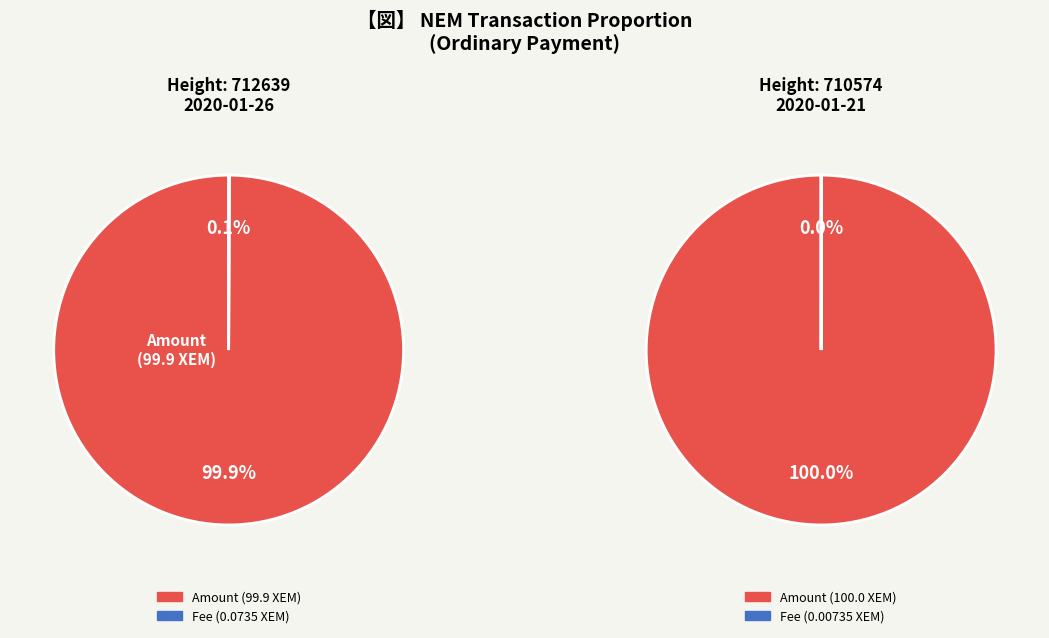

Is the sum of 712639 and 710574 greater than half?

Yes